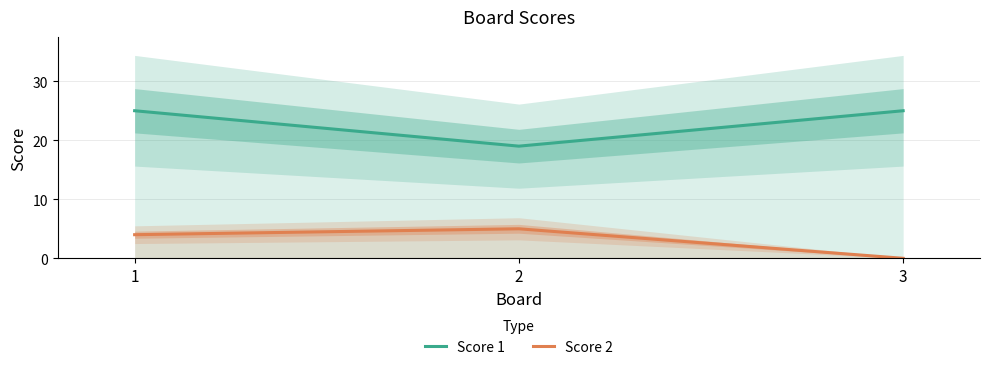

The Score 2 series shows 4 at 1. True or false?

True